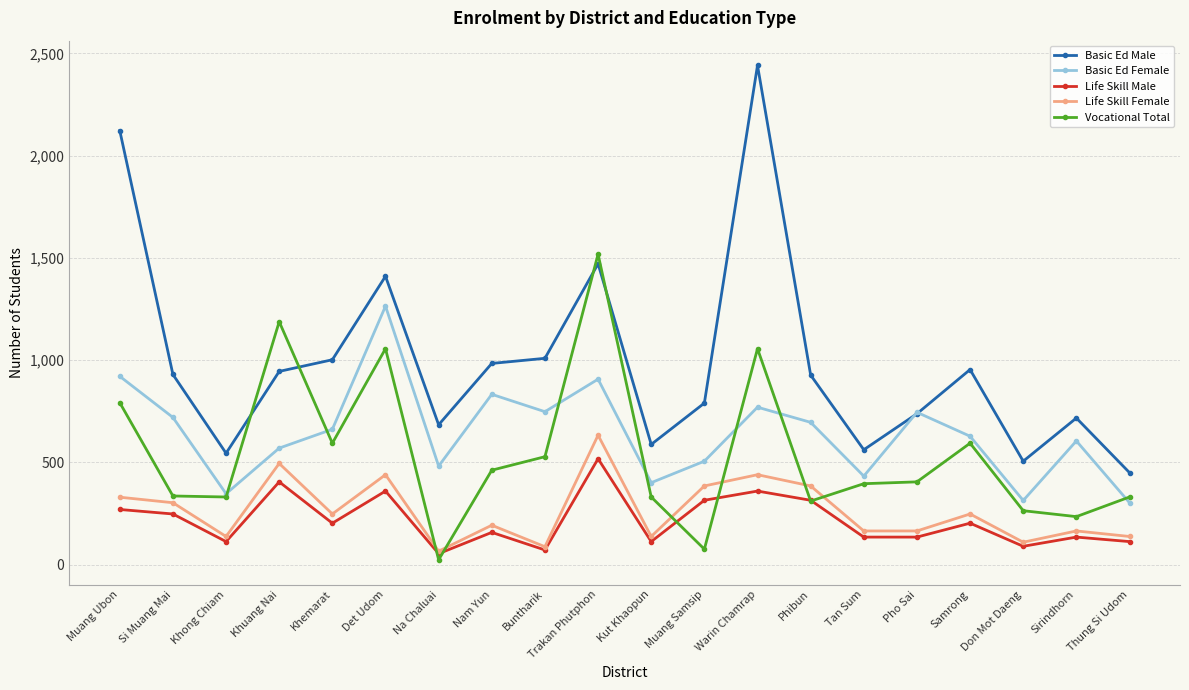

What is the difference between the second highest and minimum values in the Life Skill Female series?

429